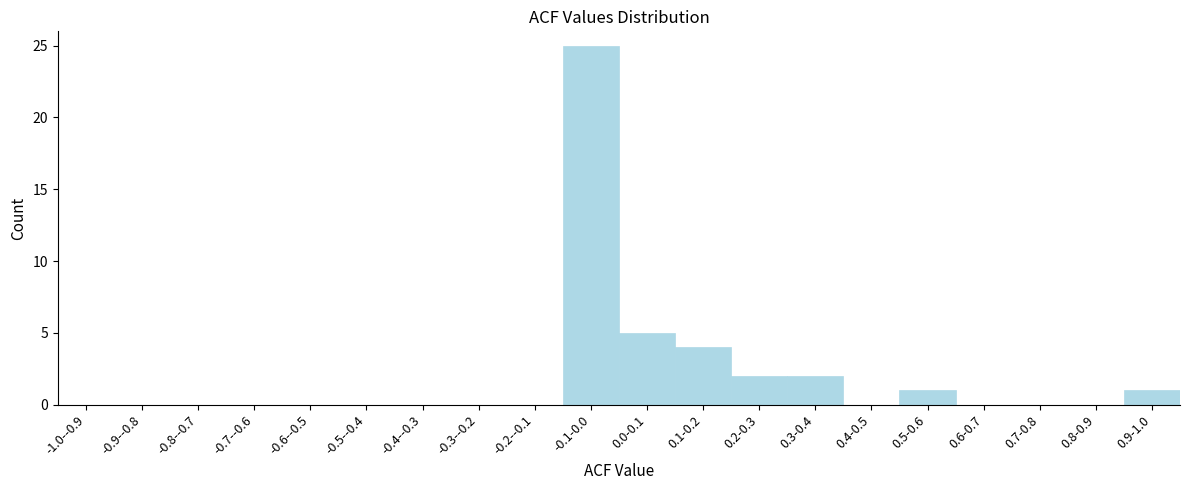

Reading right to left, list all the values displayed in this chart.

0.9-1.0=1	0.8-0.9=0	0.7-0.8=0	0.6-0.7=0	0.5-0.6=1	0.4-0.5=0	0.3-0.4=2	0.2-0.3=2	0.1-0.2=4	0.0-0.1=5	-0.1-0.0=25	-0.2--0.1=0	-0.3--0.2=0	-0.4--0.3=0	-0.5--0.4=0	-0.6--0.5=0	-0.7--0.6=0	-0.8--0.7=0	-0.9--0.8=0	-1.0--0.9=0